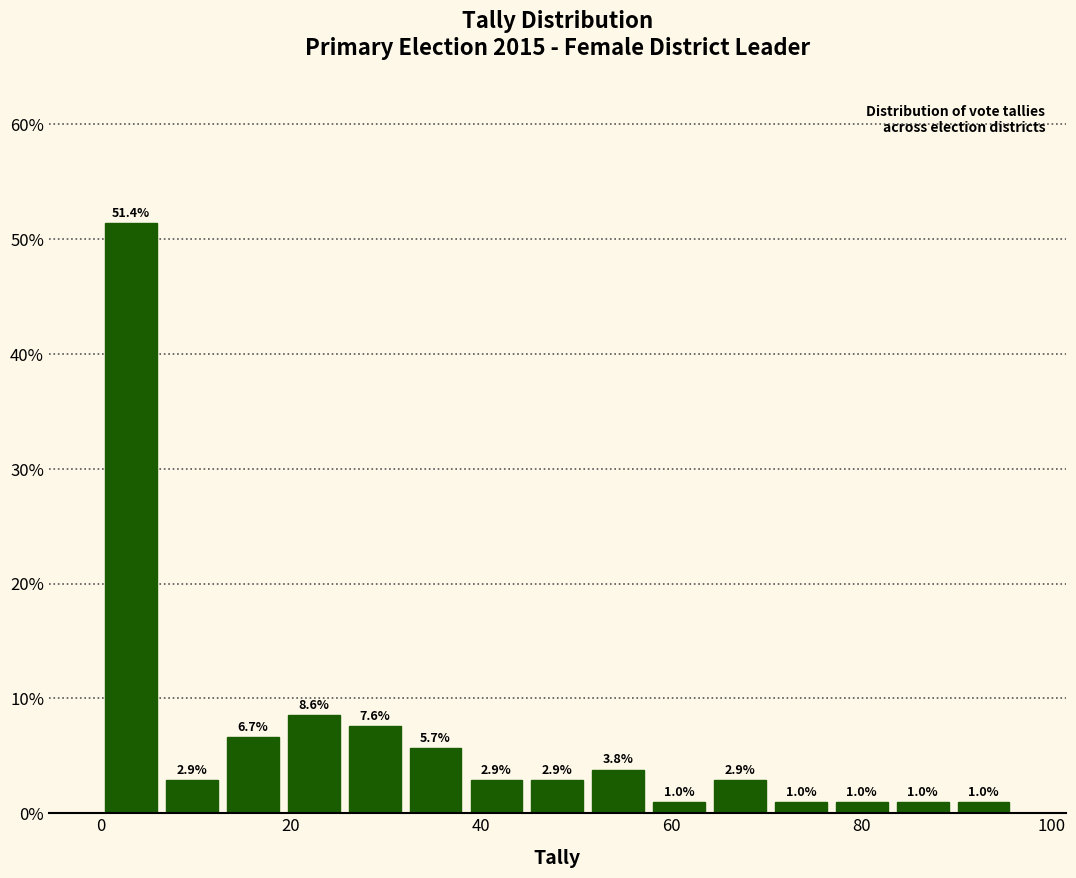

Read against the x-axis, roughly where is the centre of the tallest bar?

4